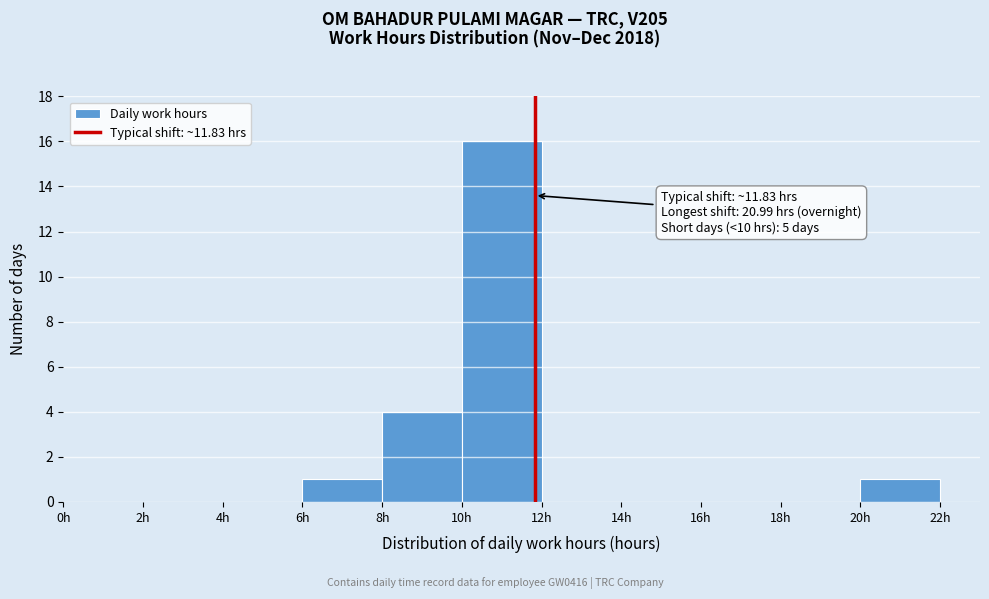

Over which range of the x-axis is the bar tallest?

10 to 12